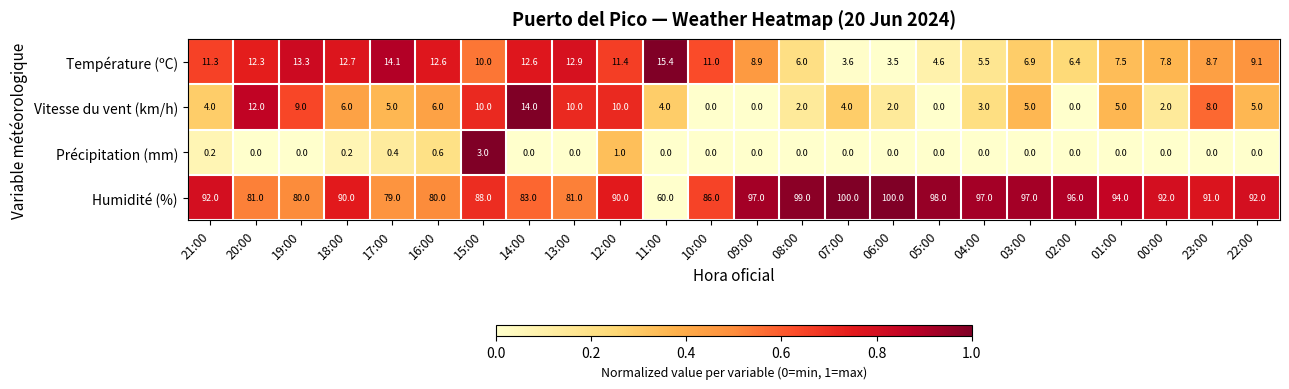

What is the spread (max minus min) of values at 22:00?

92.0